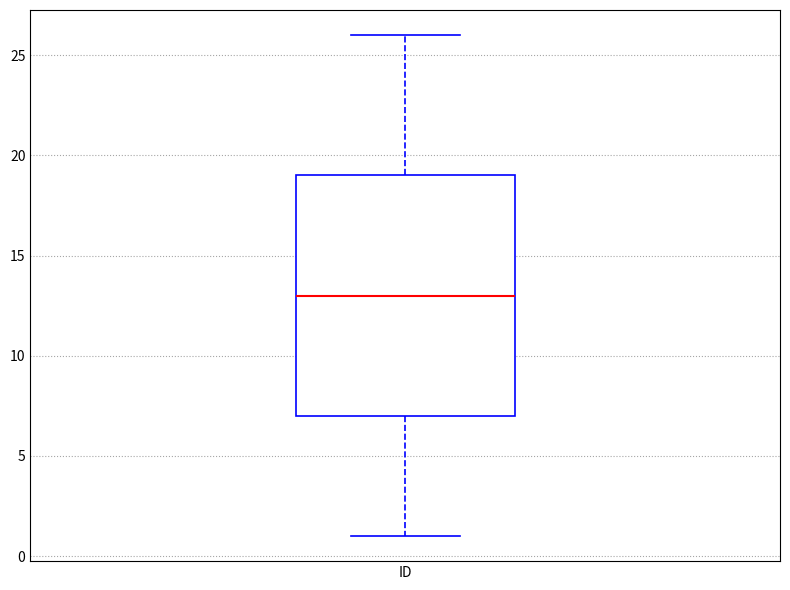

Where is the upper edge of the box for ID on the y-axis? The values are not printed on the chart, so give them approximately, as read against the axis.

19